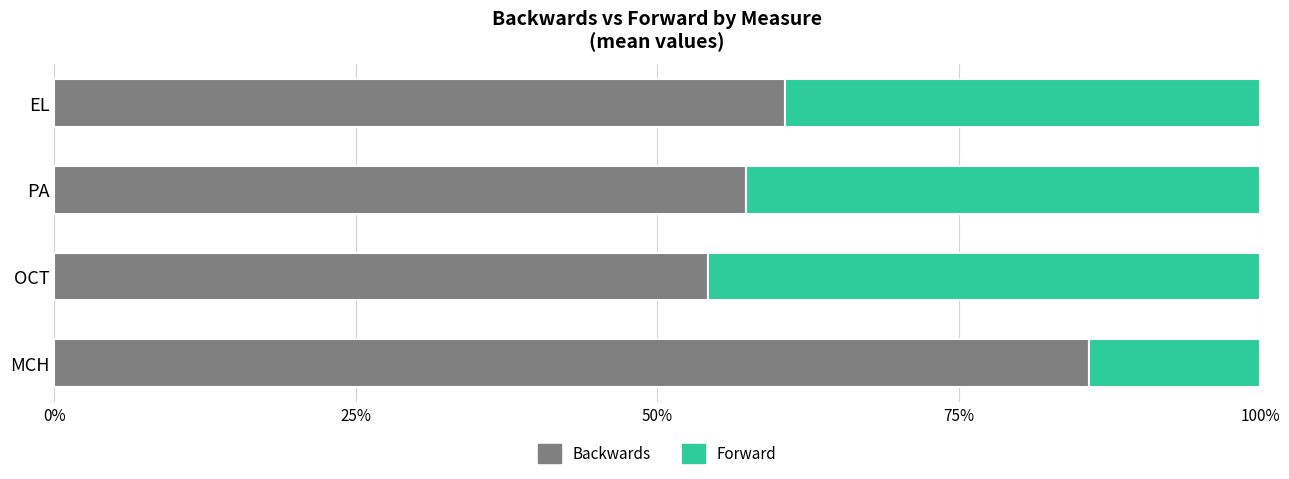

Which category has the lowest value in the Backwards series?

OCT